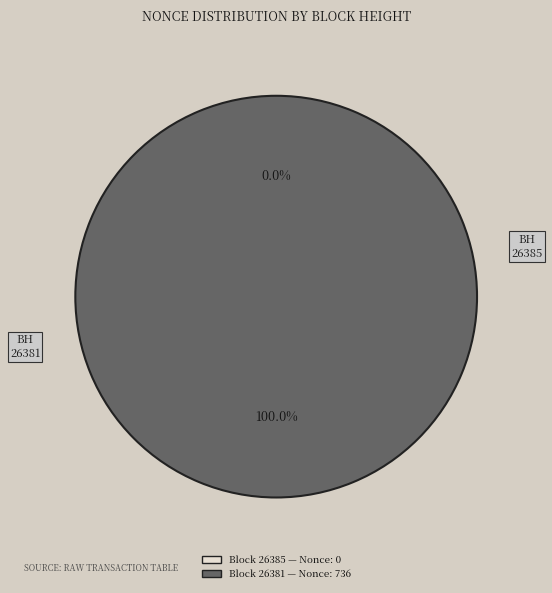

Count the number of slices in the pie.

2